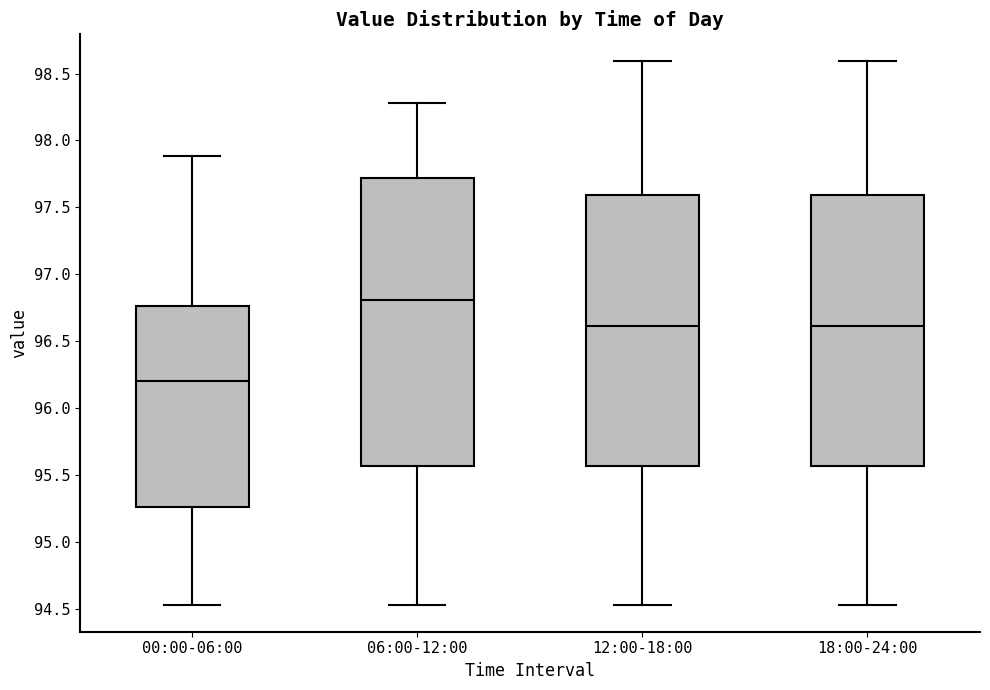

Where is the upper edge of the box for 00:00-06:00 on the y-axis? The values are not printed on the chart, so give them approximately, as read against the axis.

96.75